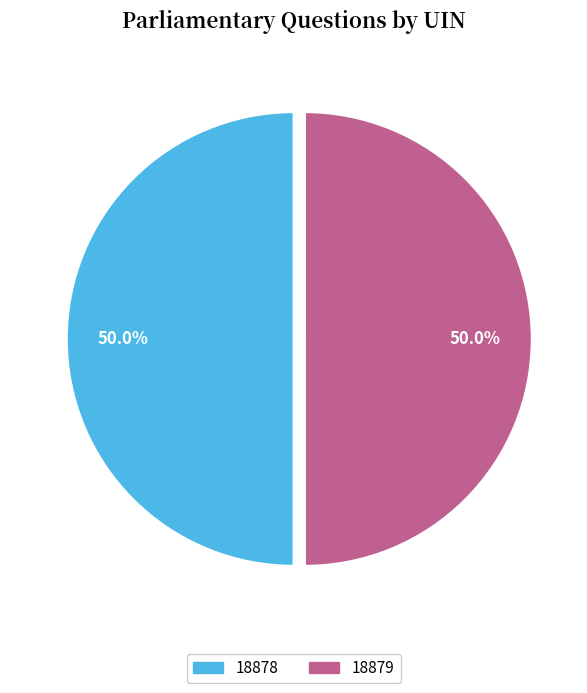

To the nearest percent, what portion does 18879 represent?

50%